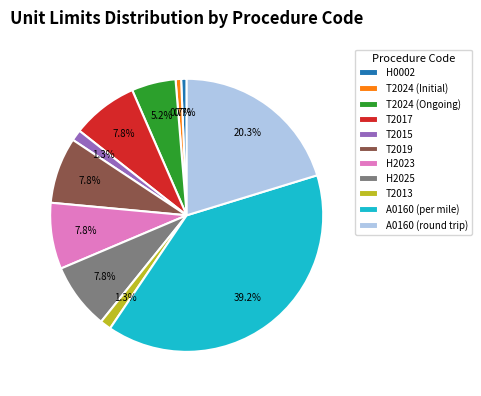

Is there any slice that represents more than half of the pie?

No